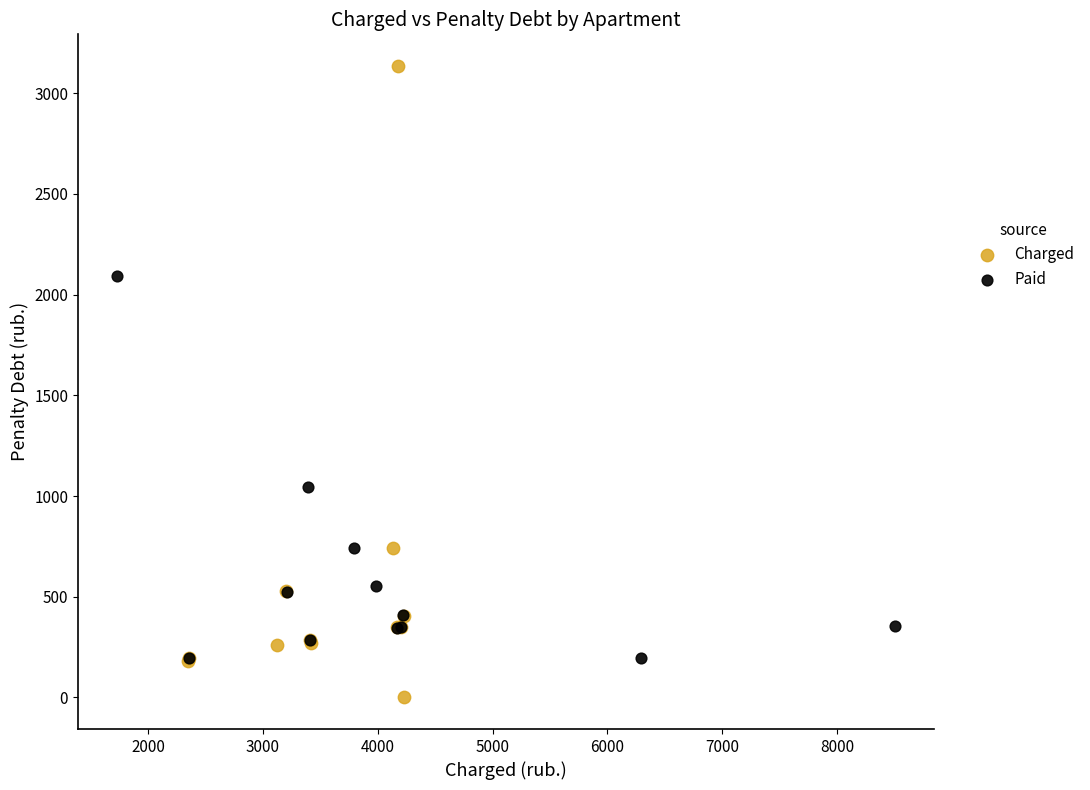

Which series contains the lowest Y value?

Charged